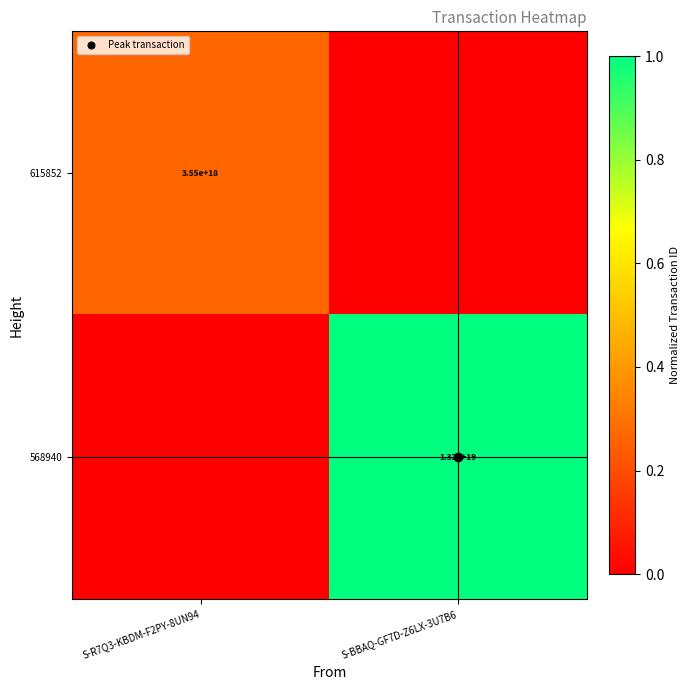

What is the highest value of the 615852 series?

0.3